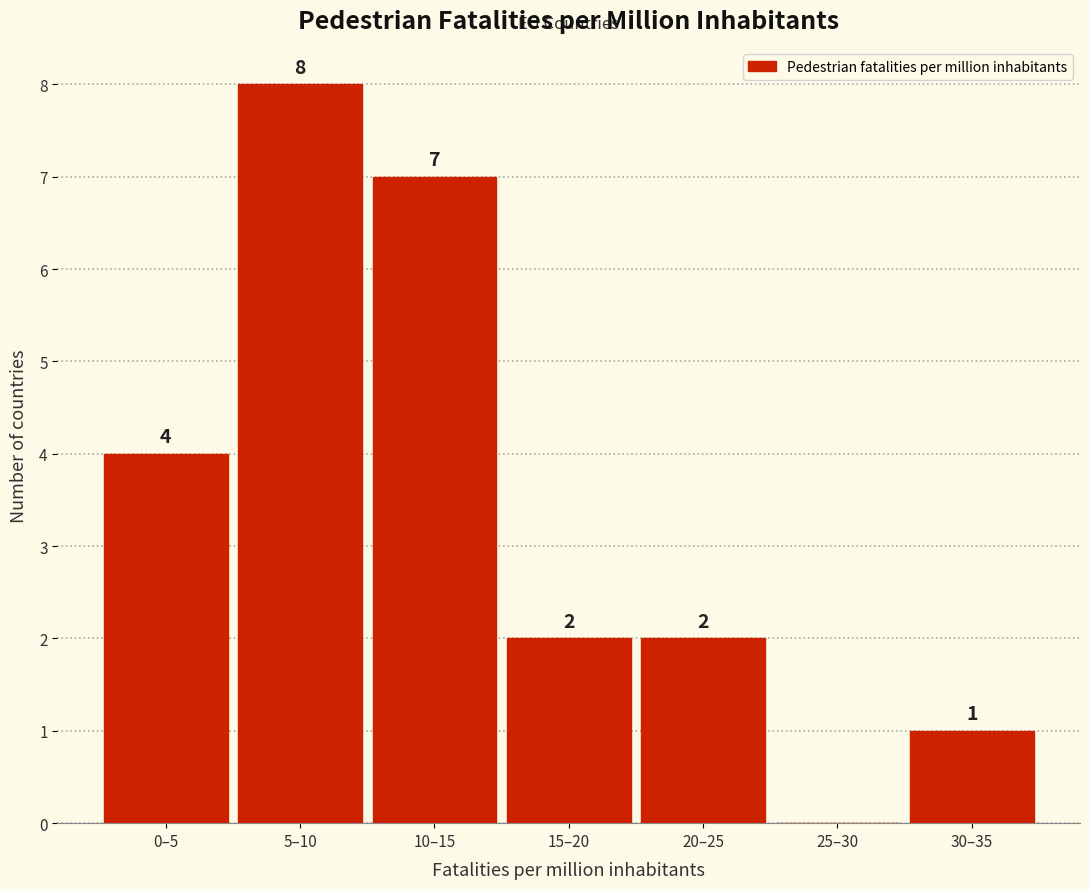

Reading left to right, list all the values displayed in this chart.

0–5=4	5–10=8	10–15=7	15–20=2	20–25=2	25–30=0	30–35=1